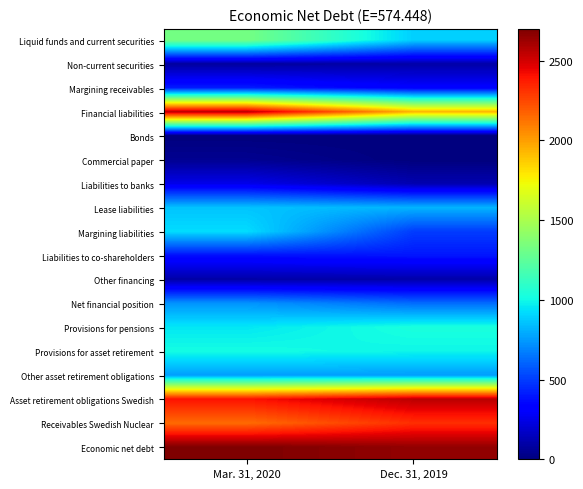

Between Dec. 31, 2019 and Mar. 31, 2020, which is larger?

Mar. 31, 2020